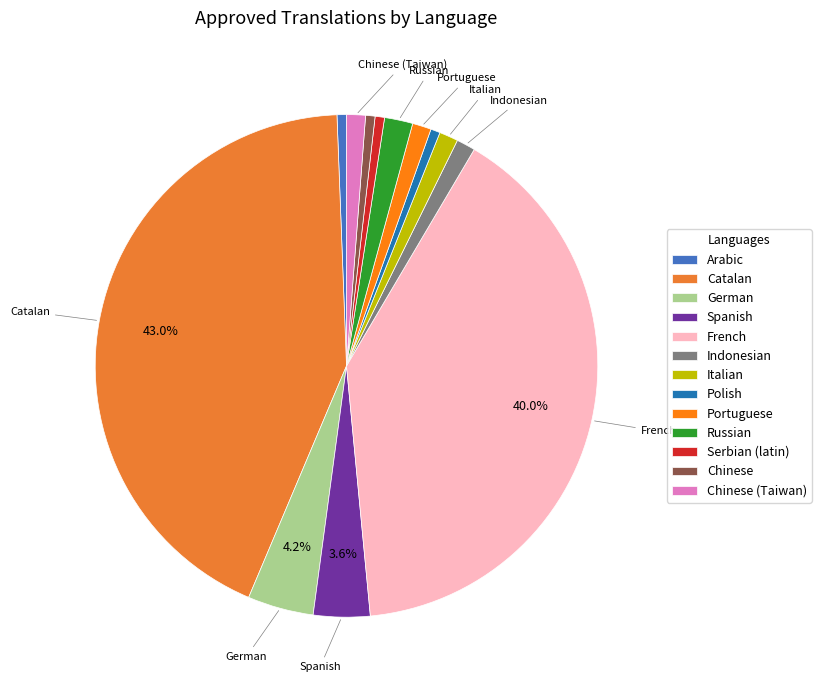

Which slice is the largest?

Catalan